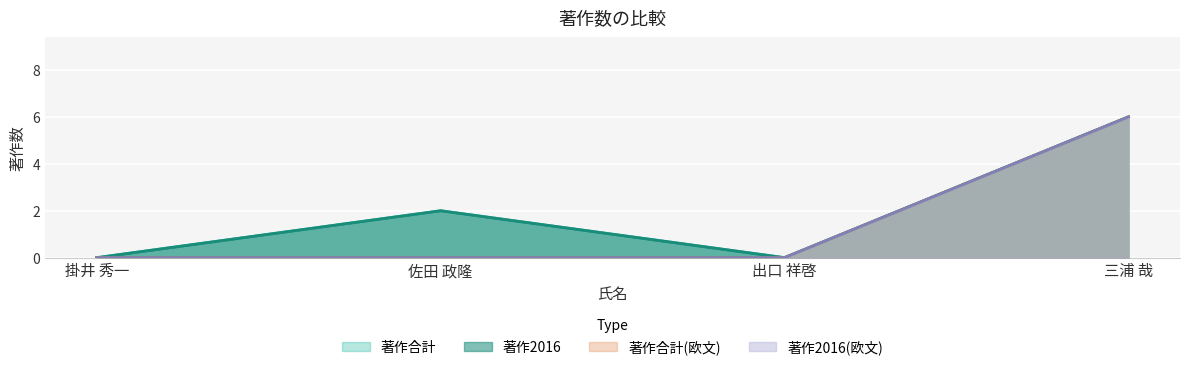

At which label does 著作2016(欧文) reach its minimum?

掛井 秀一